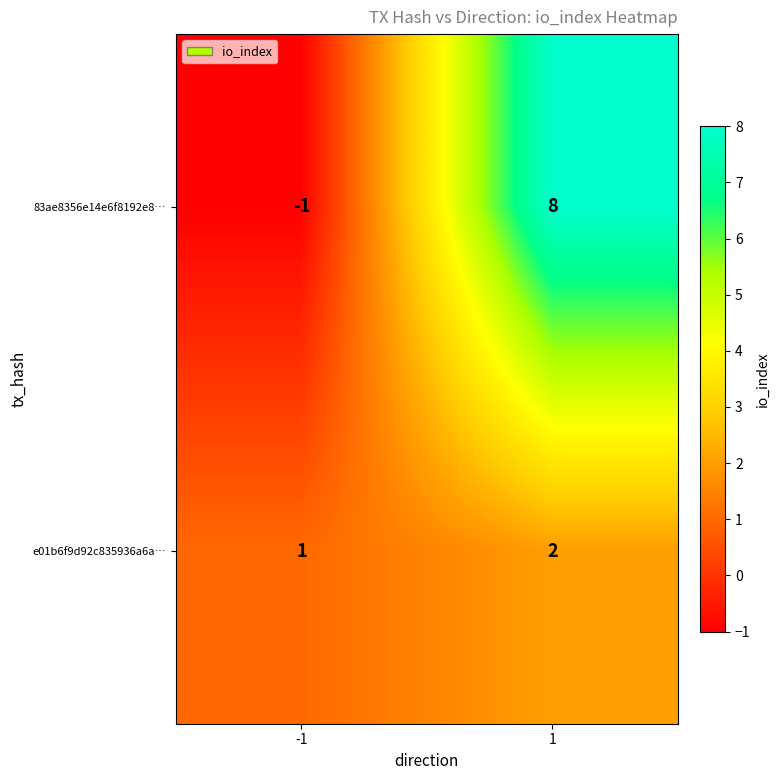

Rank the series by their maximum value, from highest to lowest.

83ae8356e14e6f8192e8…, e01b6f9d92c835936a6a…